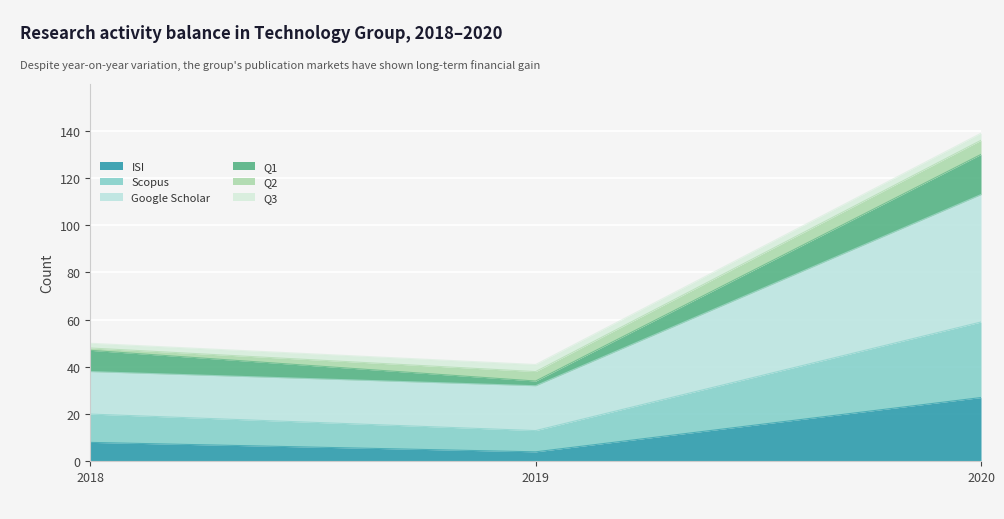

Where does the Scopus series first go above 47?

2020